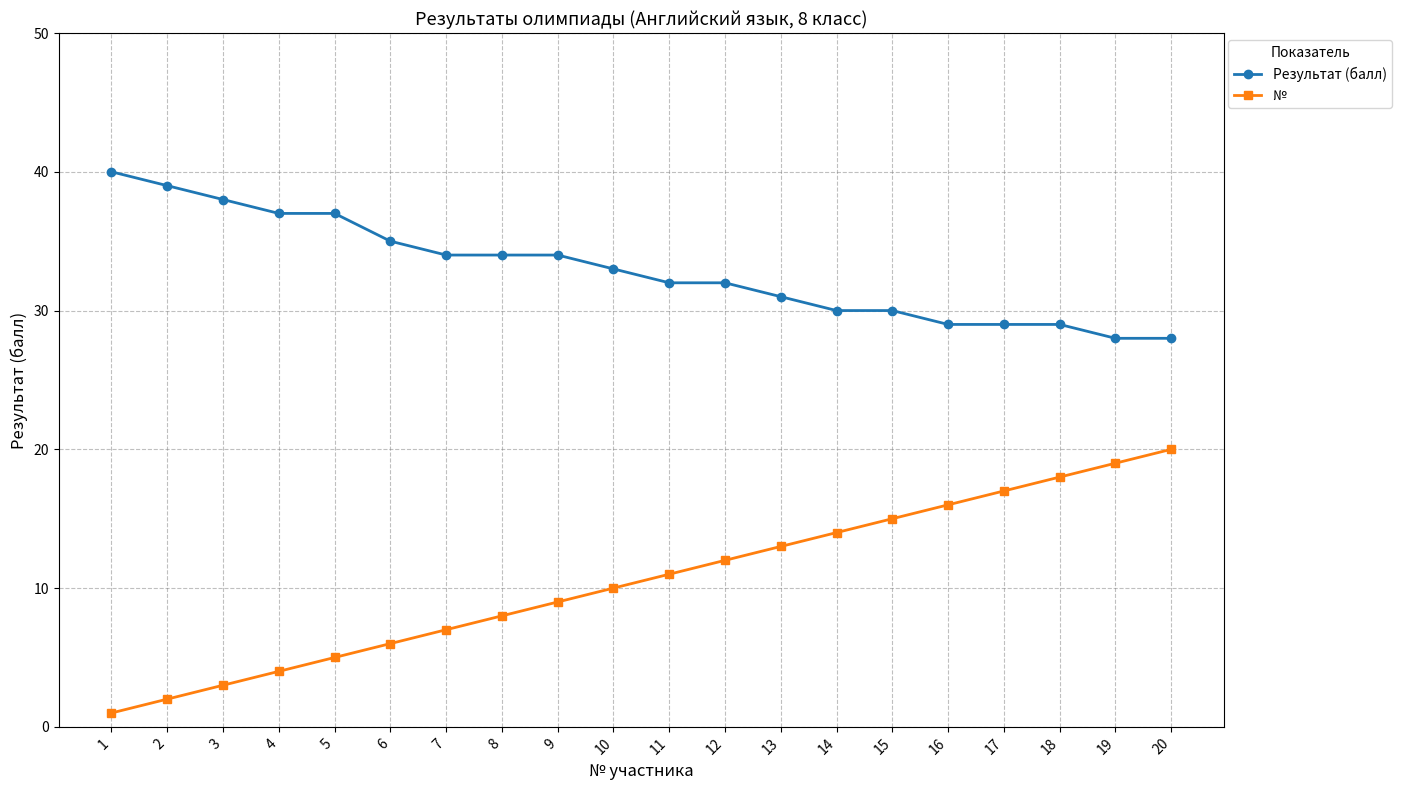

What are all the series names shown in the legend?

Результат (балл), №